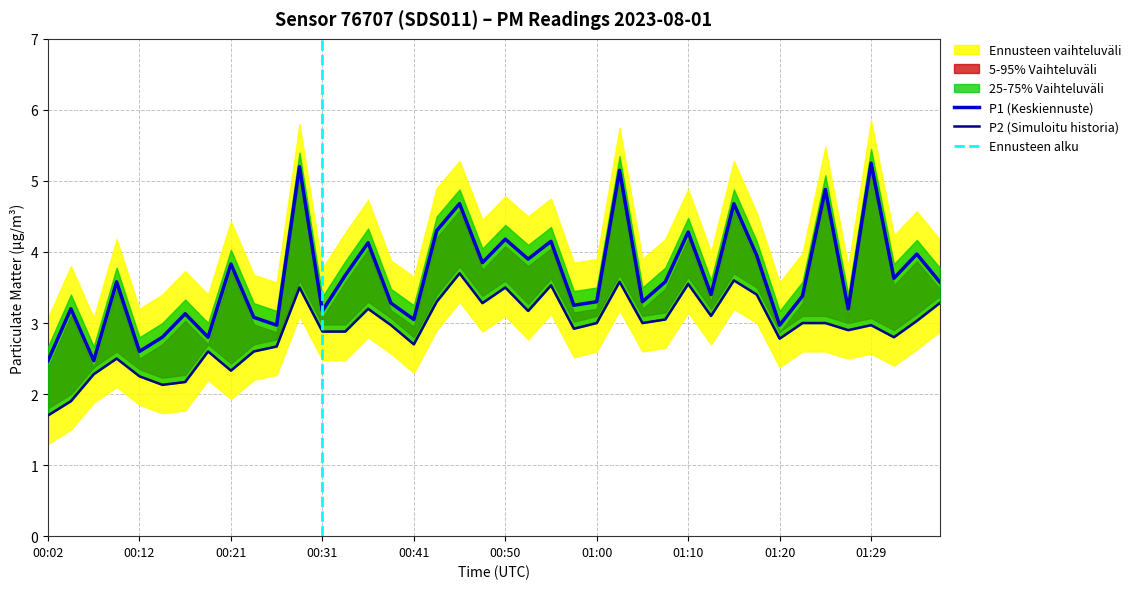

True or false: P1 has more than 0 interior local peaks.

True